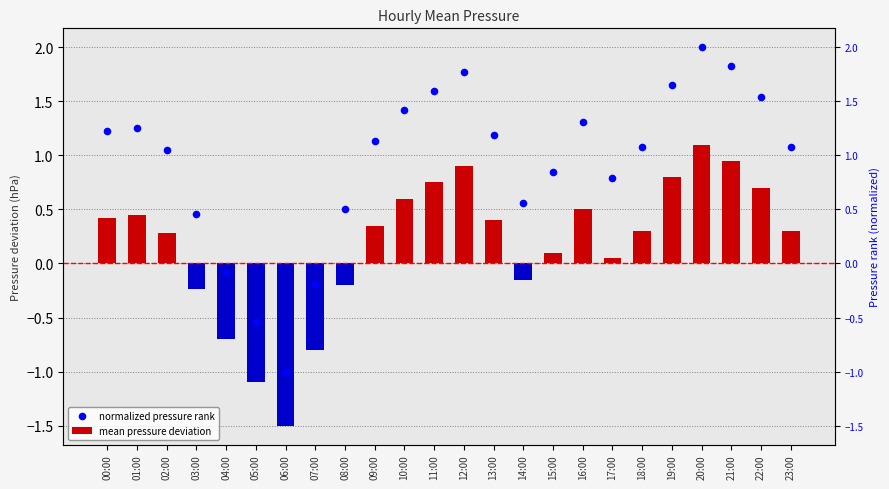

At how many categories does at least one series exceed 0?

20